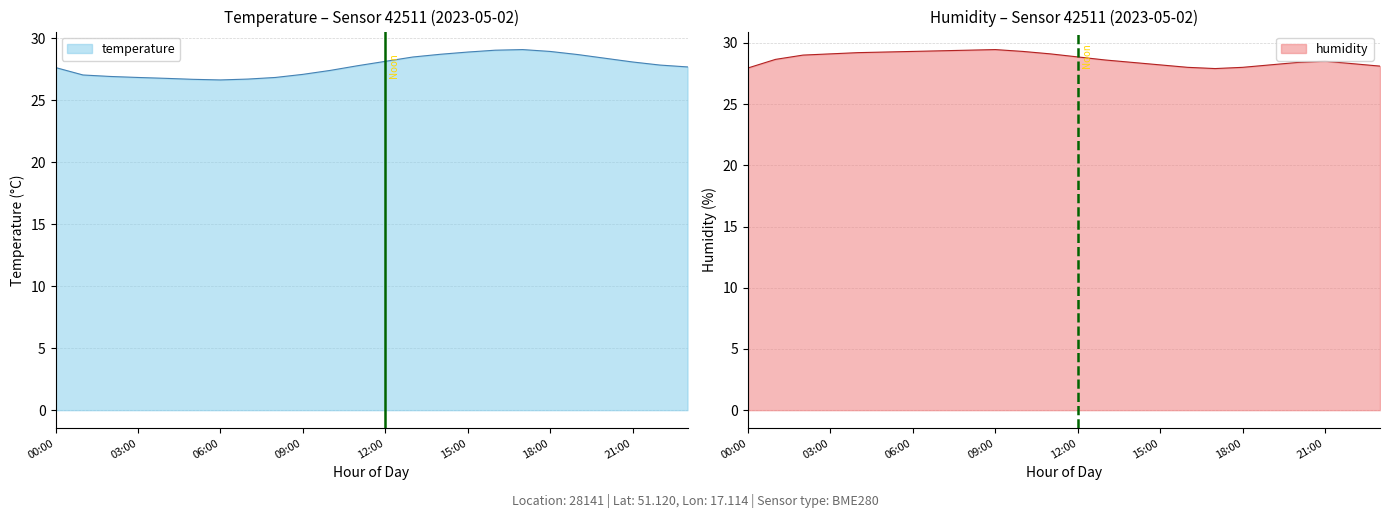

Does the chart display data point markers on the line(s)?

No